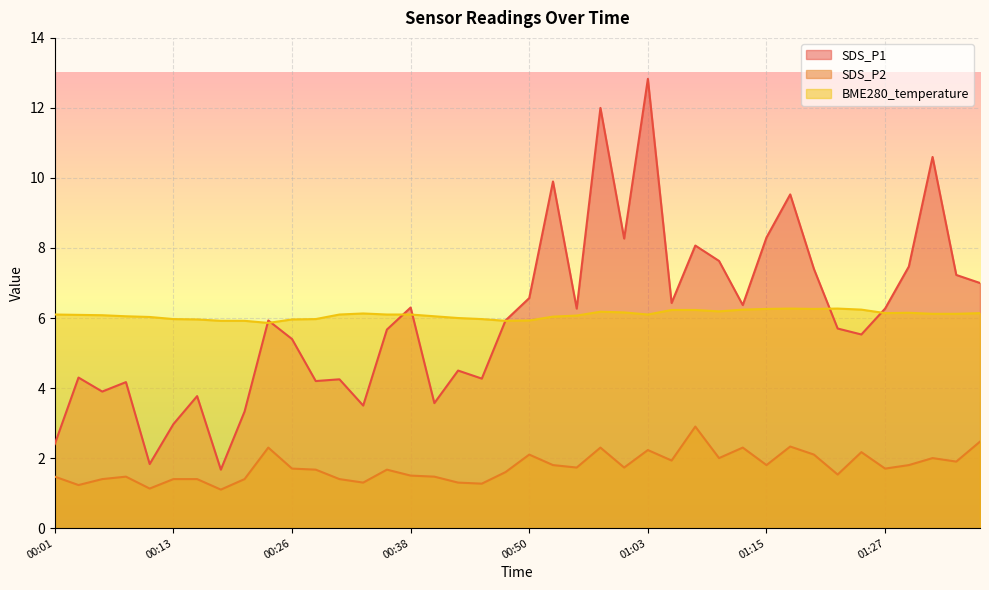

The SDS_P1 series shows 10.6 at 01:32. True or false?

True